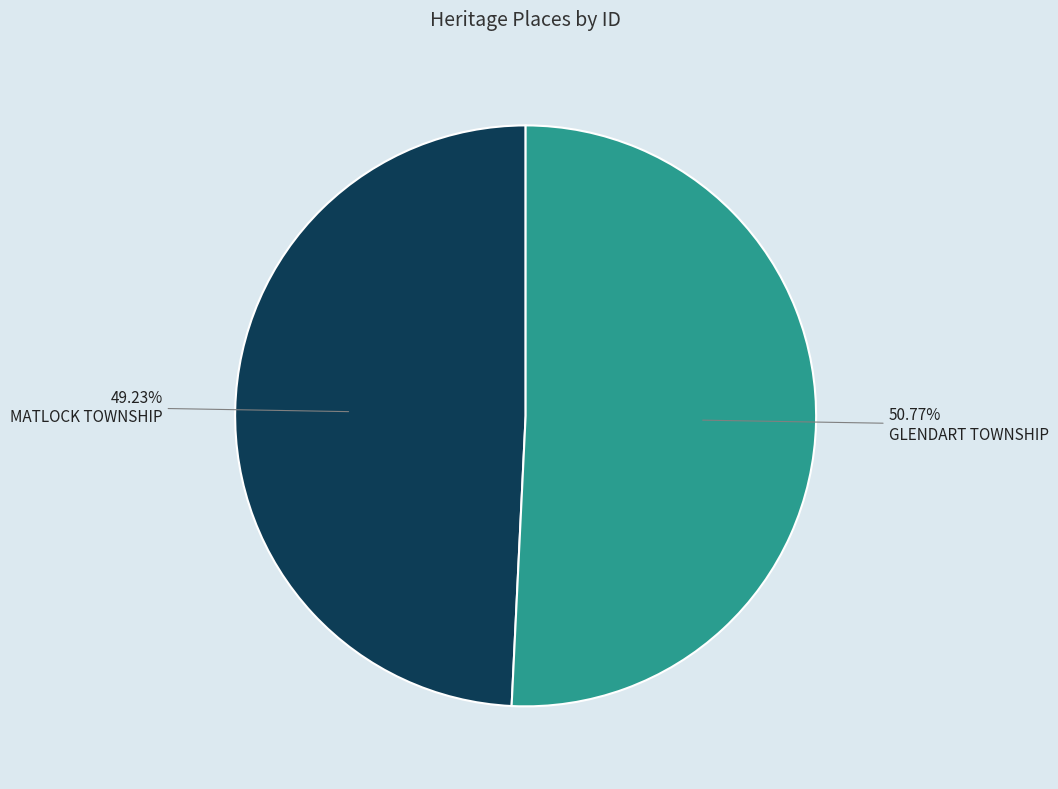

True or false: GLENDART TOWNSHIP accounts for 46% of the total.

False